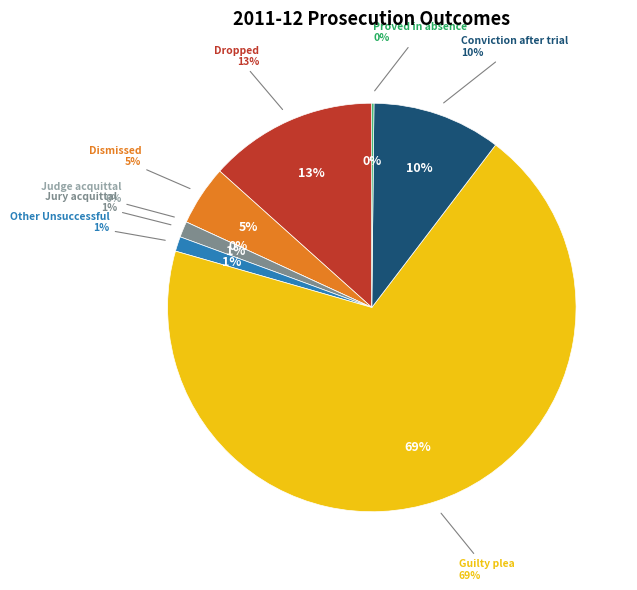

True or false: Proved in absence accounts for 6% of the total.

False